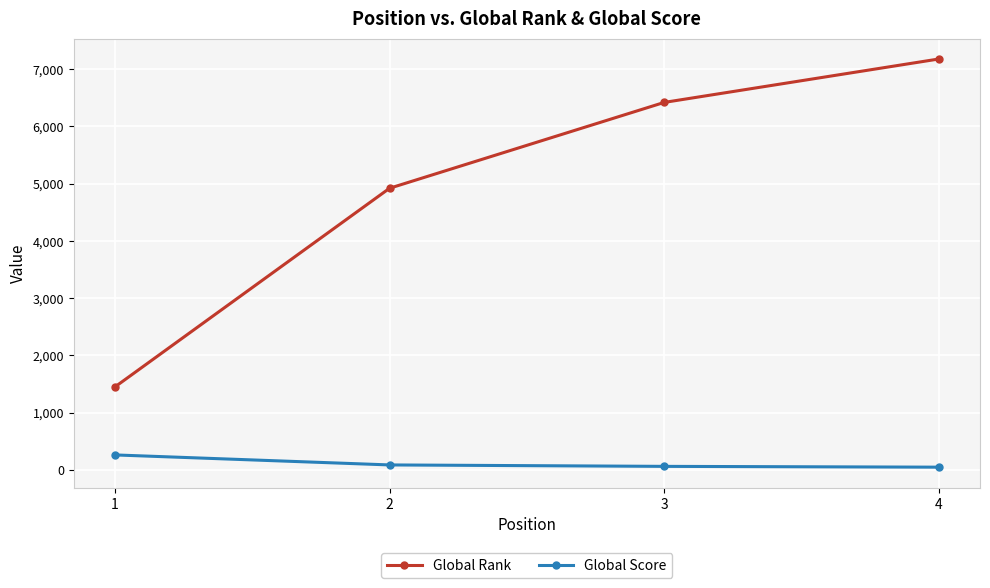

What is the highest value of the Global Rank series?

7179